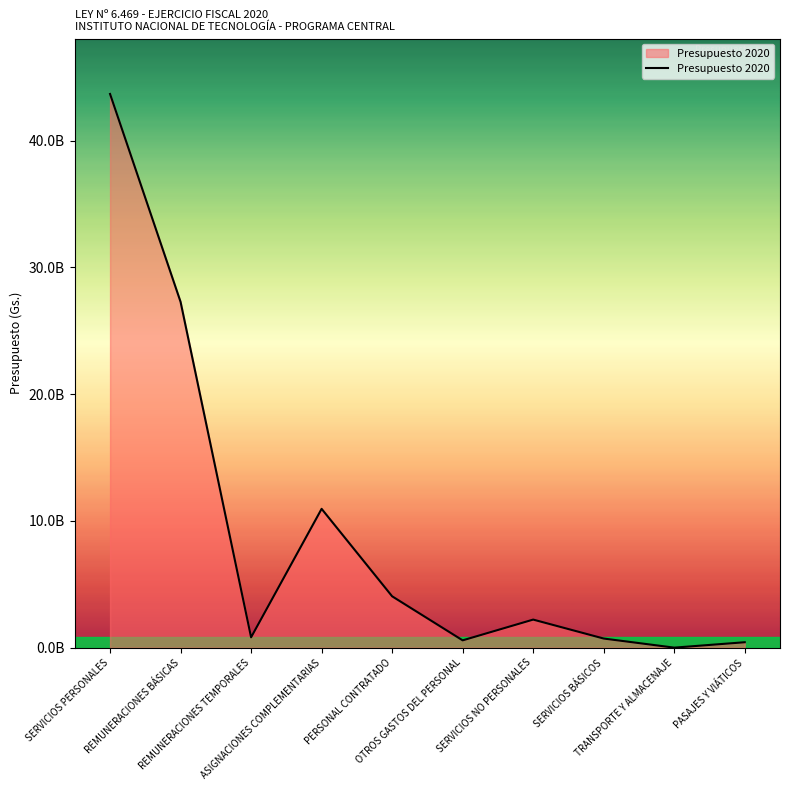

What is the value of the 1st point from the left?

43679199797